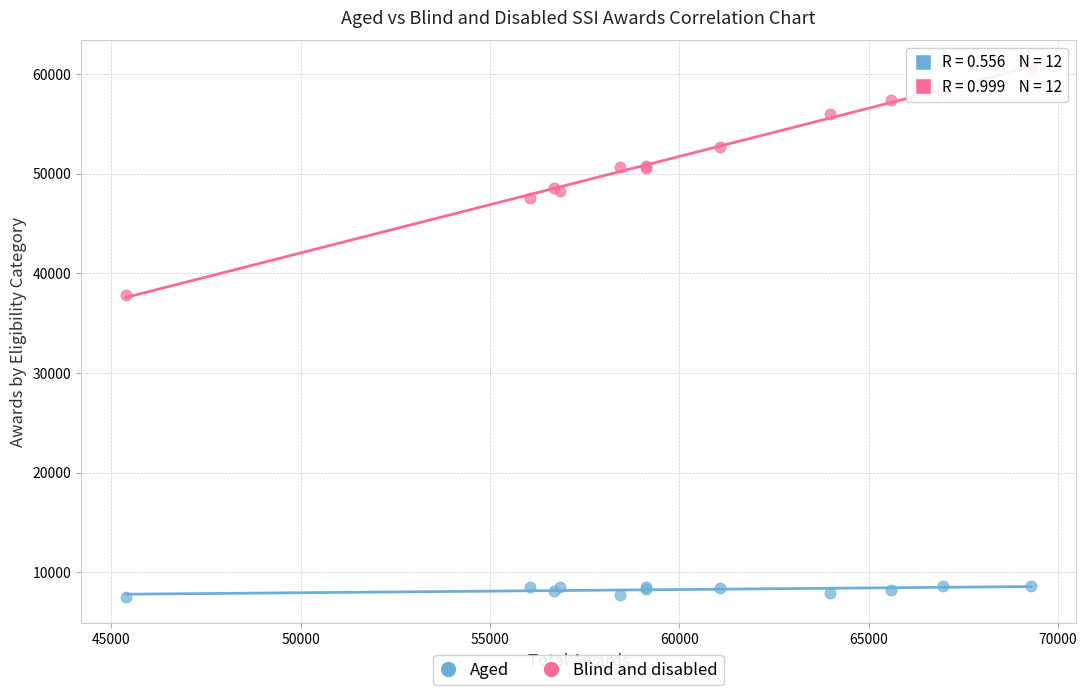

Which series reaches the minimum Y coordinate?

Aged